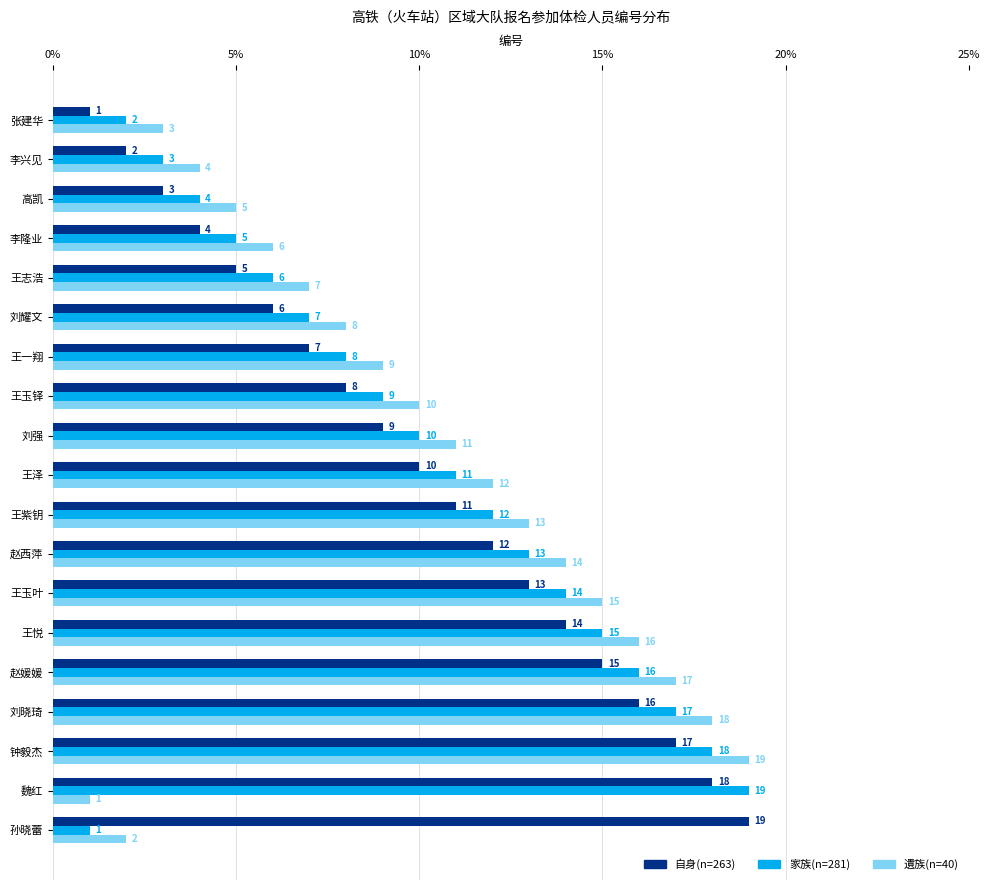

What is the average value of the 遺族(n=40) series?

10